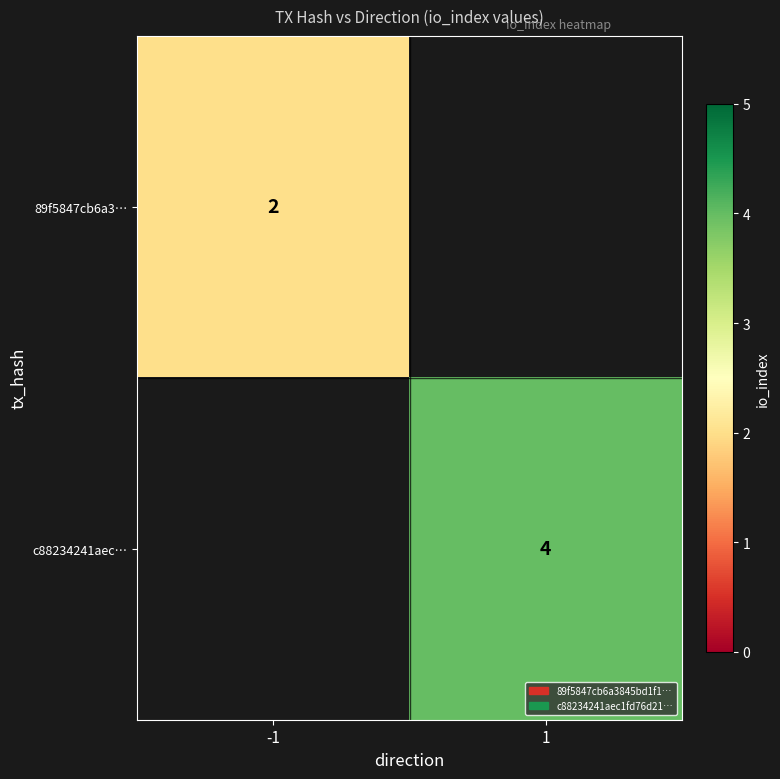

At how many categories does at least one series exceed 2?

1